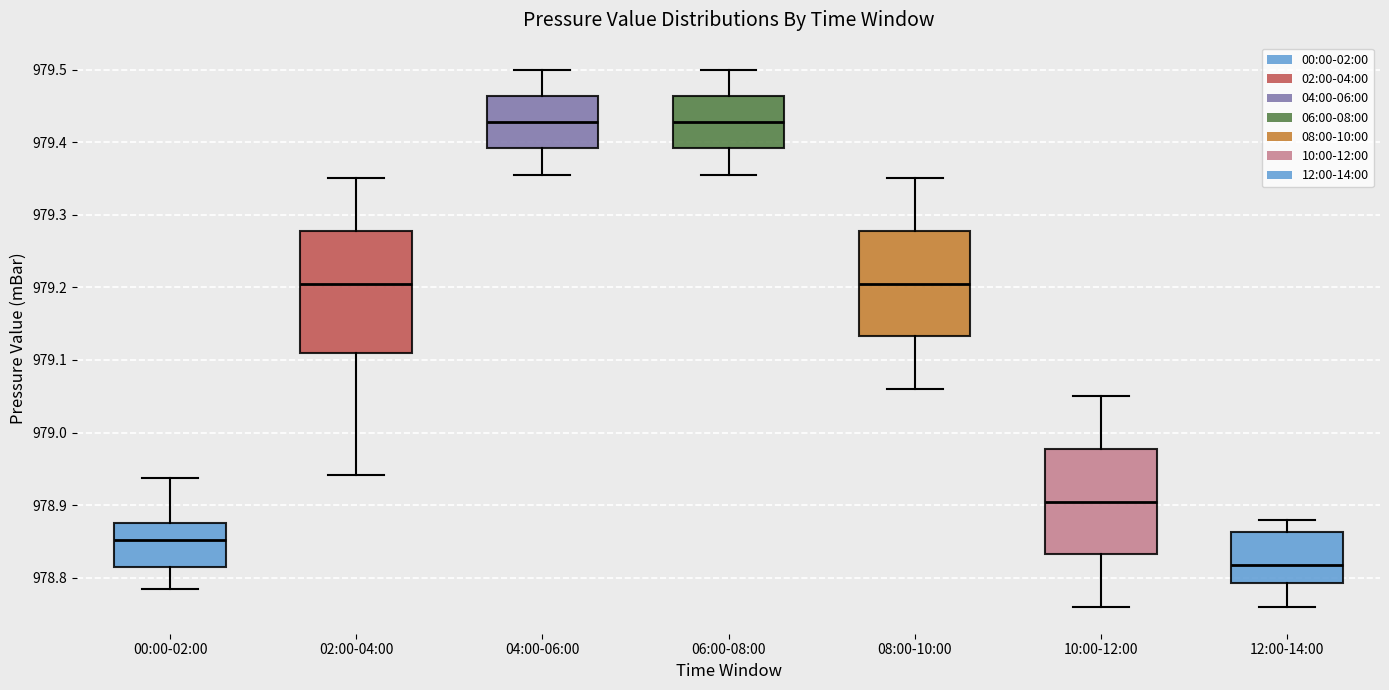

Comparing the boxes themselves (not the whiskers), which one is the tallest?

02:00-04:00